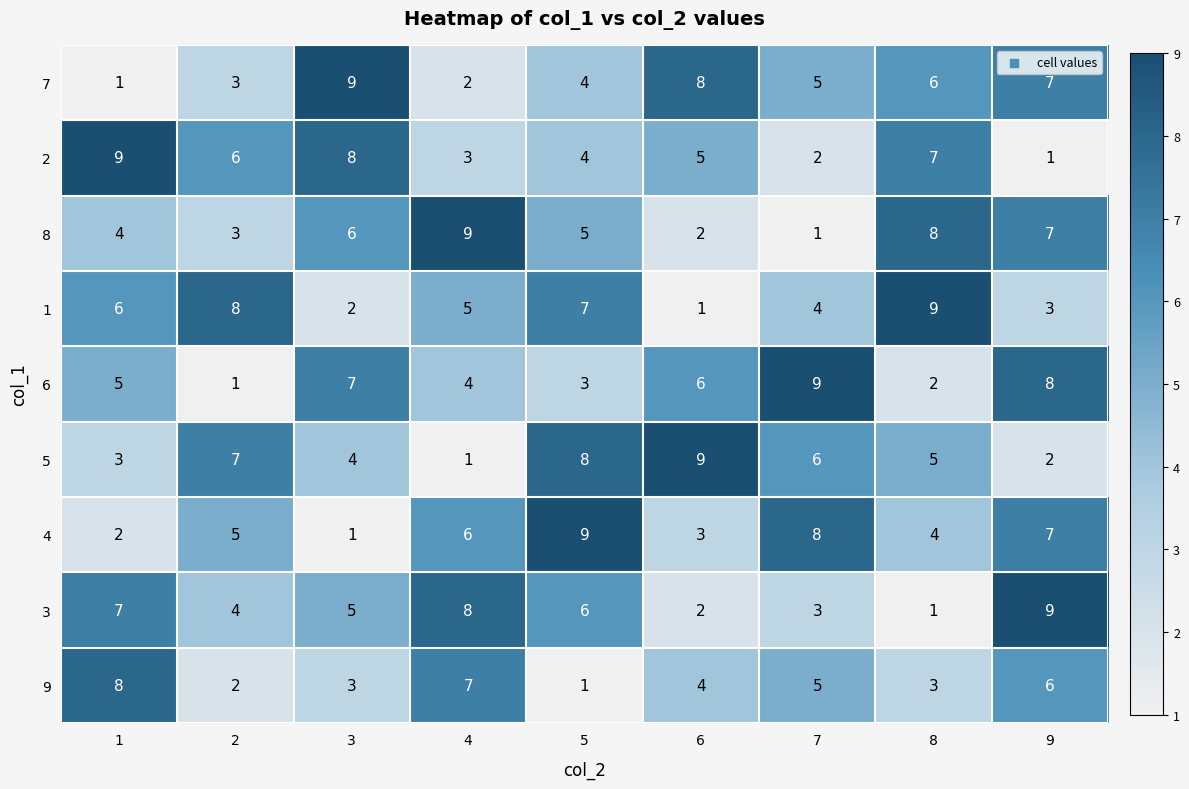

What is the sum of the 4 values at 5 and 2?

14